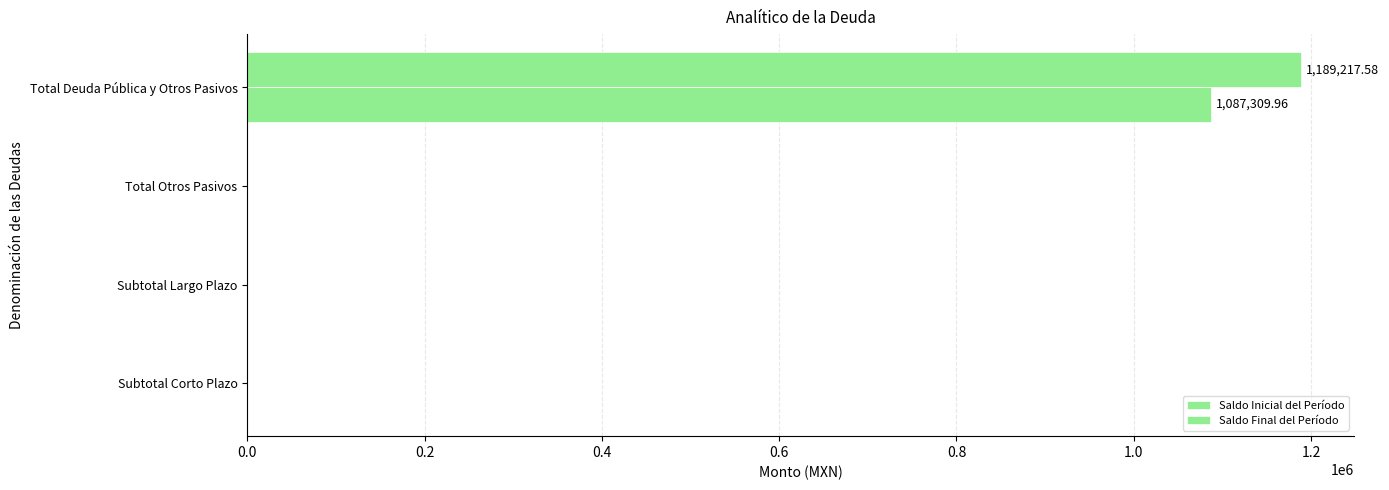

How many distinct data groups are displayed?

2